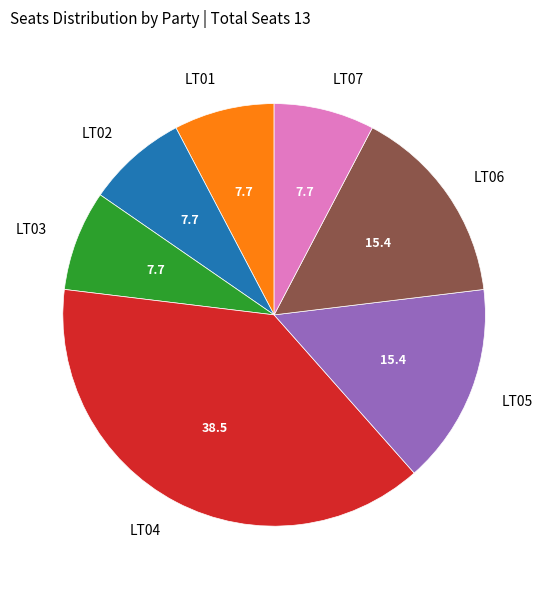

Is the sum of LT04 and LT02 greater than half?

No